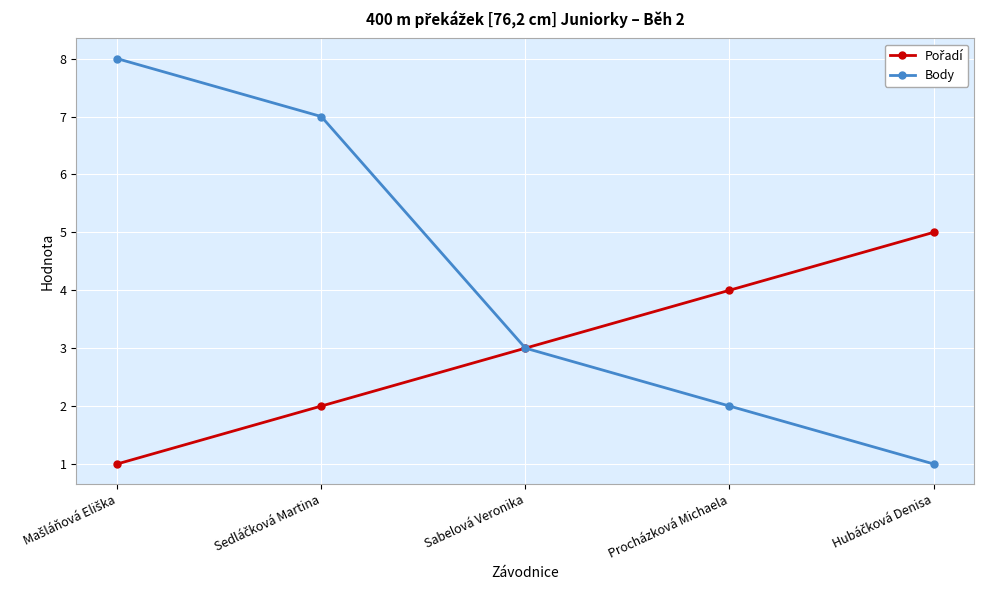

Which series has the widest spread of values?

Body